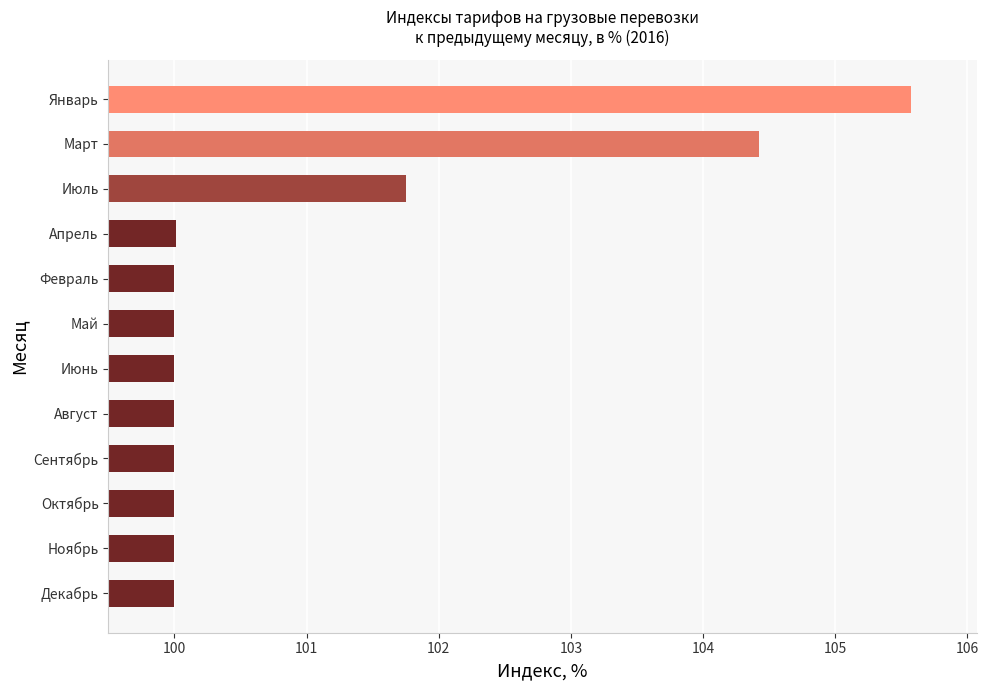

What is the sum of the values at Июль and Май?

201.8